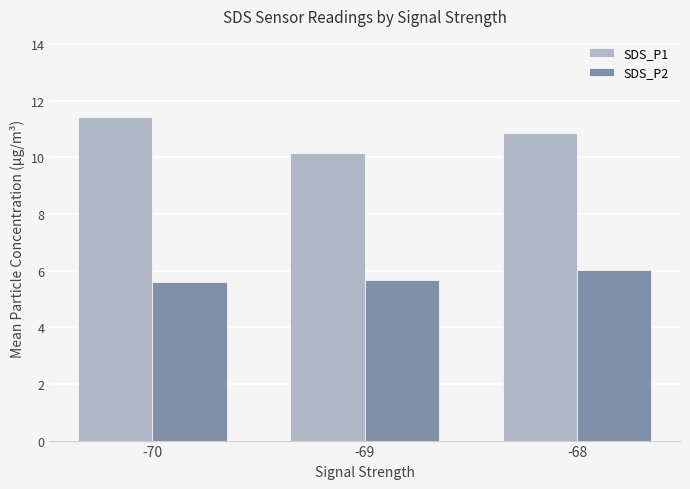

At which label does SDS_P2 reach its peak?

-68